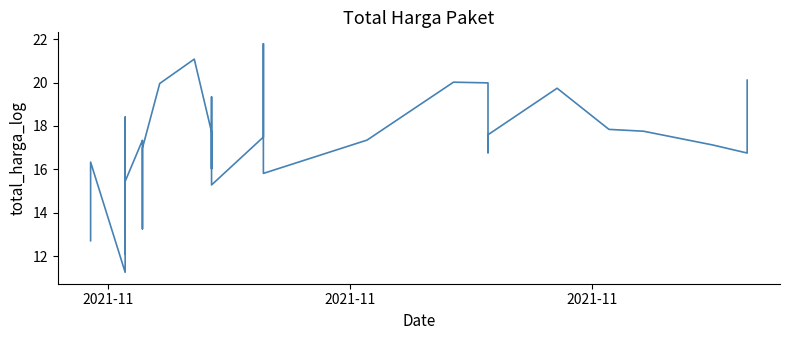

How many lines are shown in the chart?

1